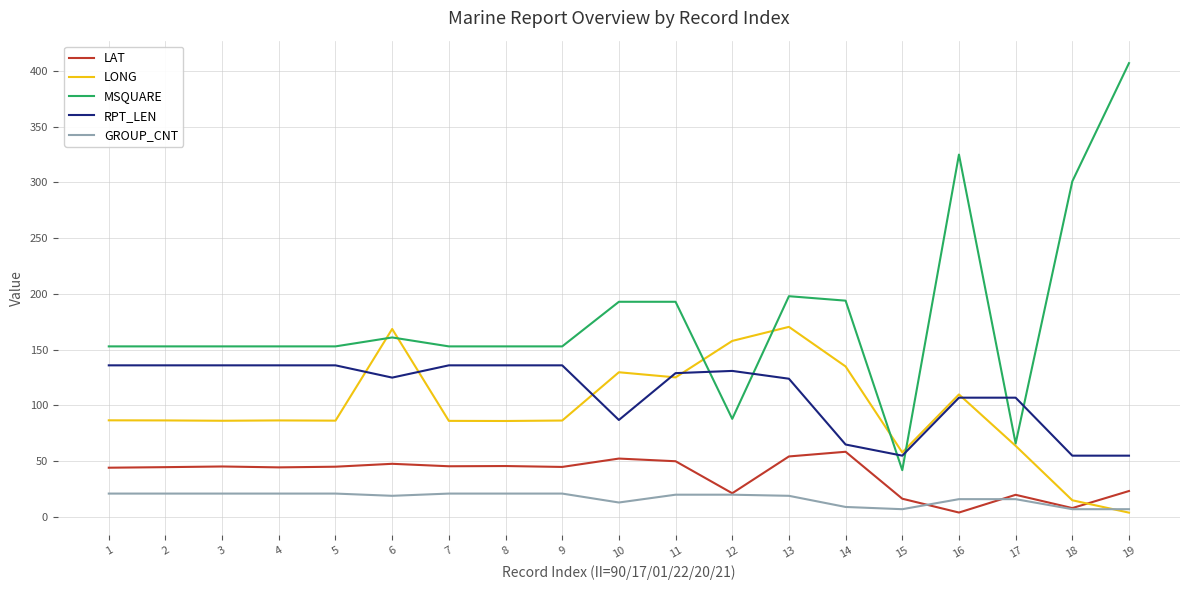

List the series in order of their peak value, lowest first.

GROUP_CNT, LAT, RPT_LEN, LONG, MSQUARE